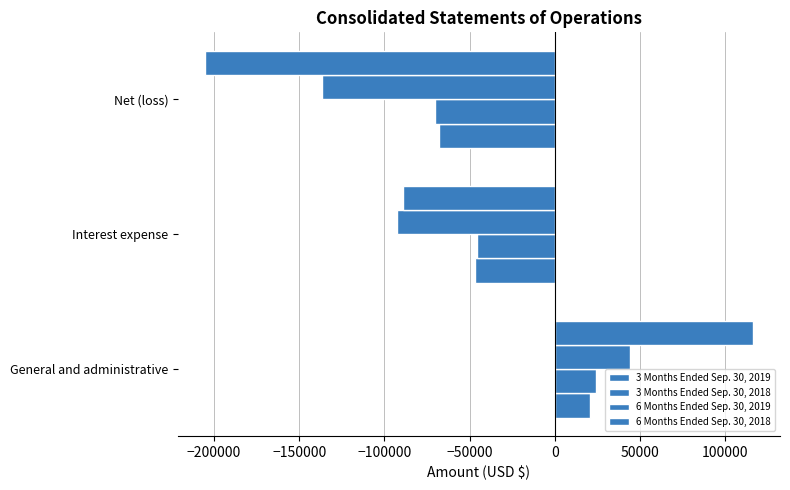

Reading left to right, extract all data points from this chart.

3 Months Ended Sep. 30, 2019: 20906	-46767	-67673
3 Months Ended Sep. 30, 2018: 24401	-45807	-70208
6 Months Ended Sep. 30, 2019: 43880	-92866	-136746
6 Months Ended Sep. 30, 2018: 116150	-88977	-205127